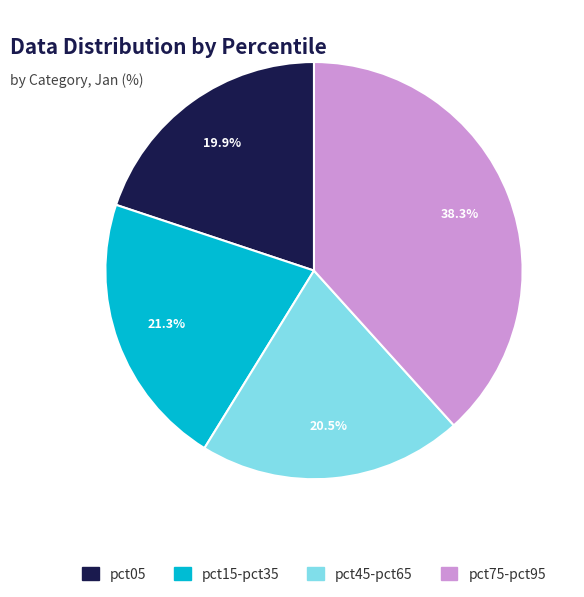

Does any single category account for the majority?

No